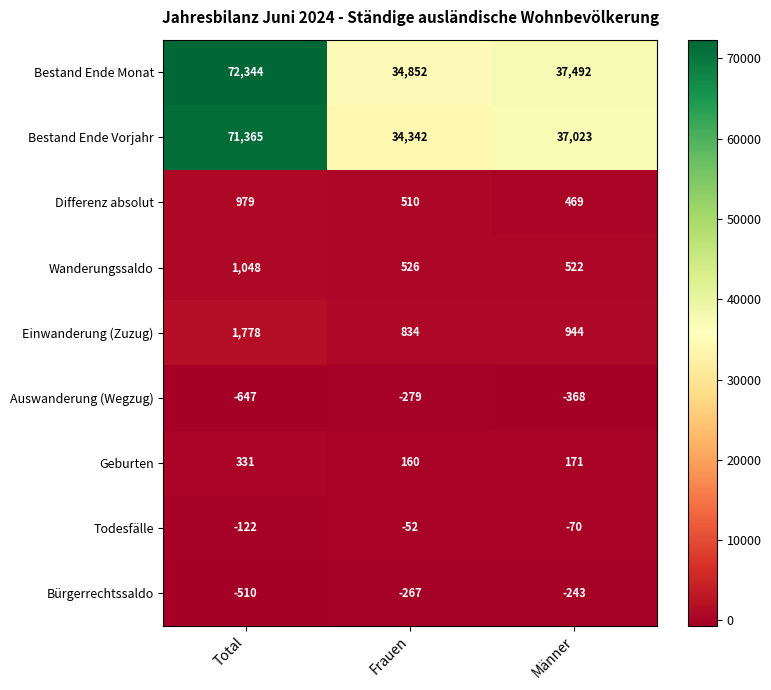

How many data points does each series have?

3